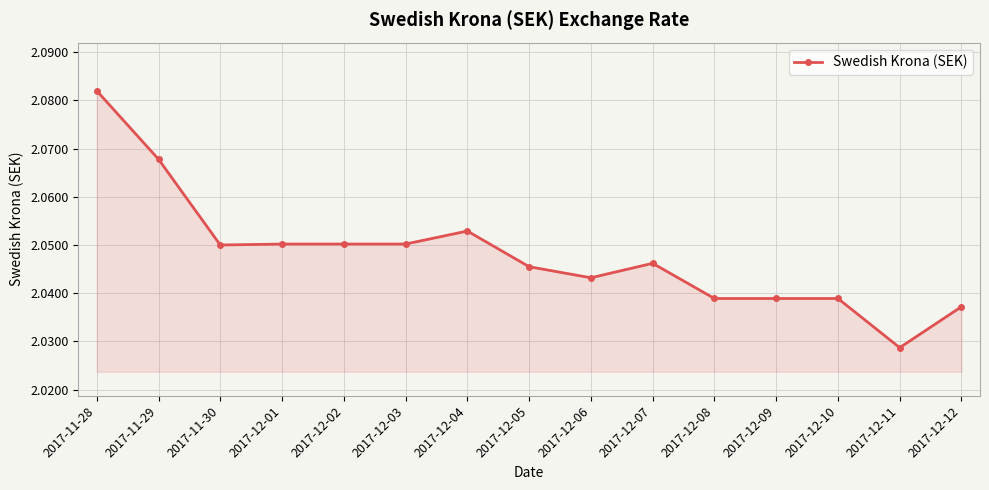

What is the ratio of the value at 2017-12-01 to the value at 2017-12-06?

1.0